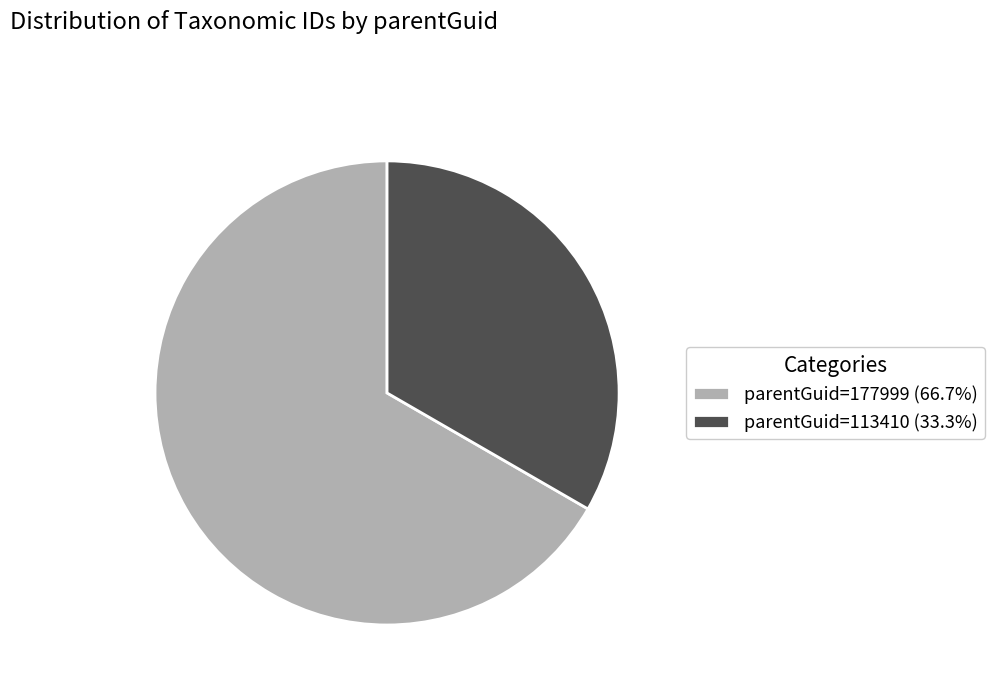

Does parentGuid=113410 (33.3%) represent more than half of the total?

No